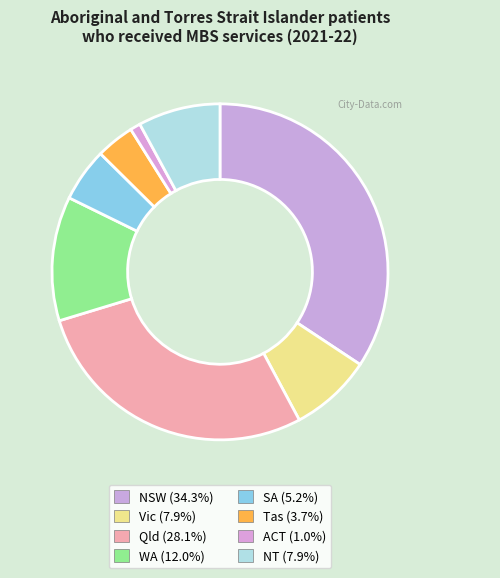

To the nearest percent, what is the difference between the largest and smallest slice percentages?

33%